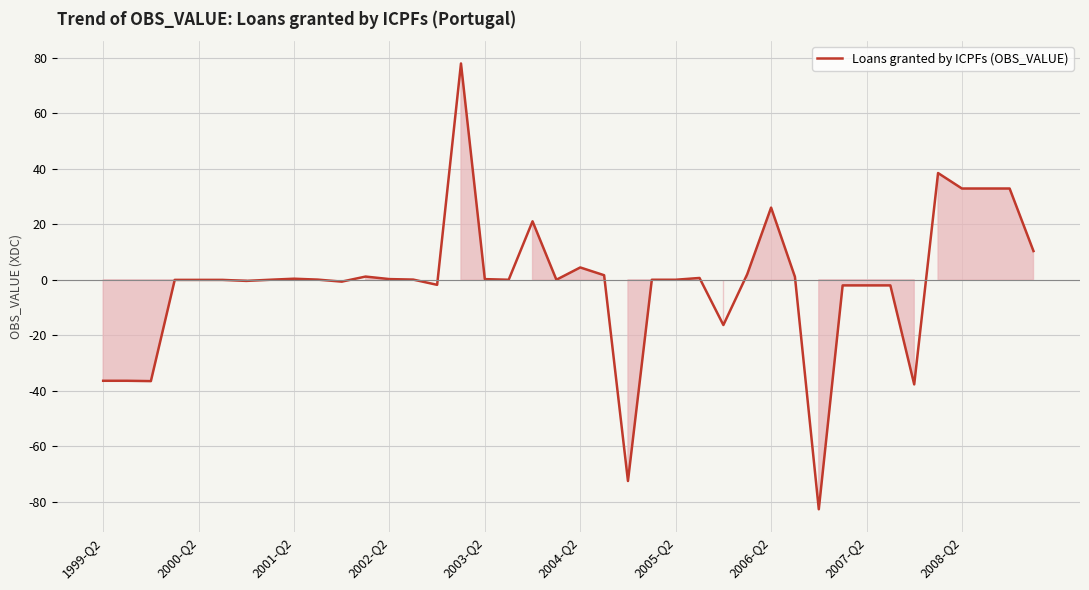

What is the minimum value shown in the chart?

-82.7